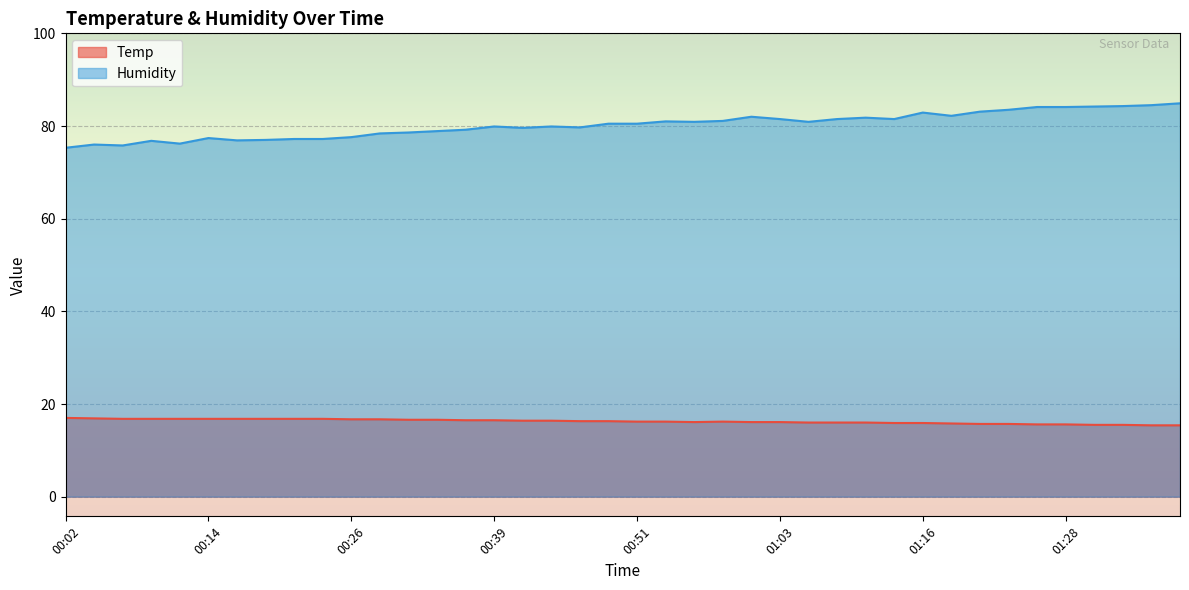

What is the maximum value for Temp?

17.0